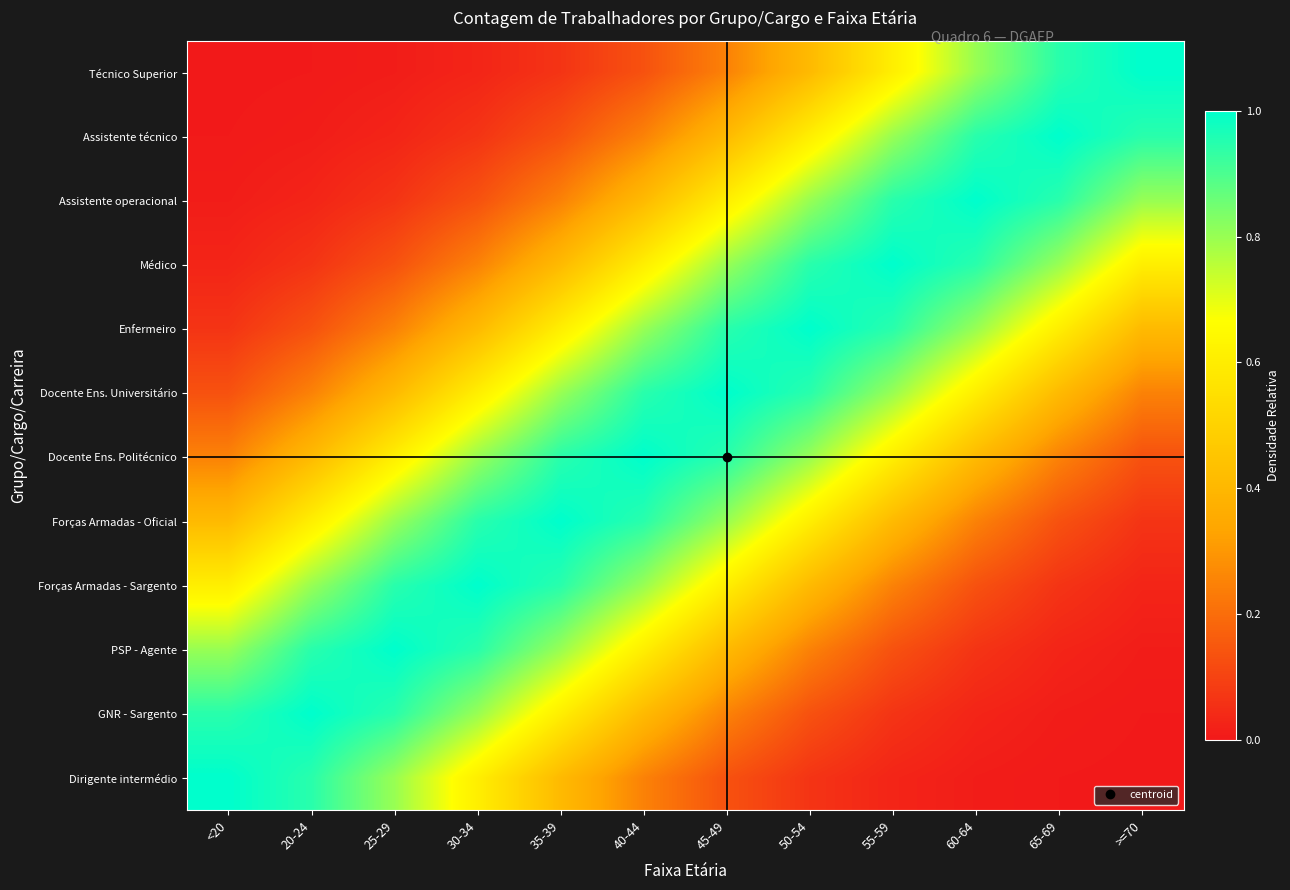

At how many categories does at least one series exceed 0?

12